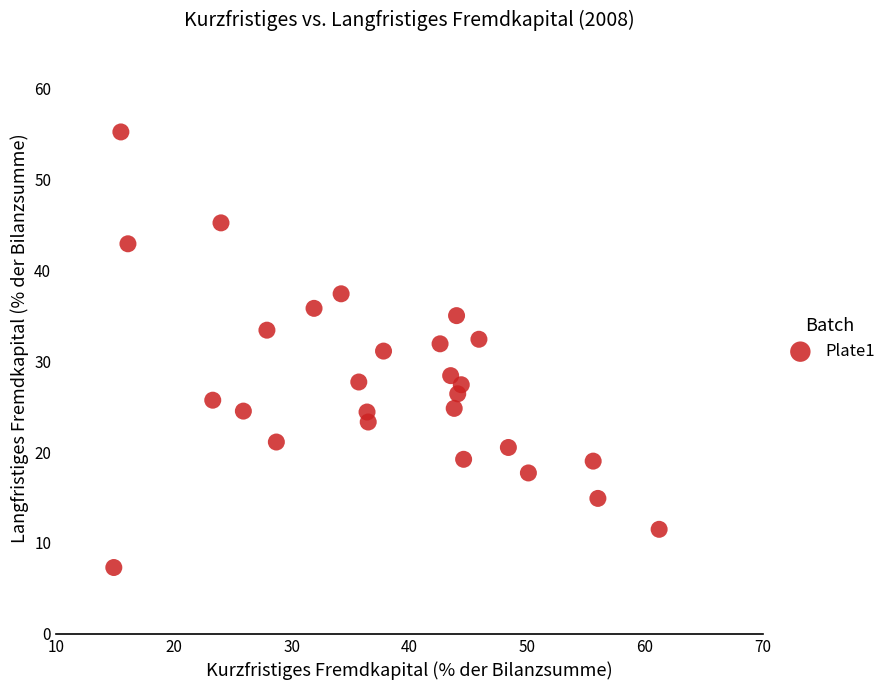

What is the range of X values (max minus min)?

46.3